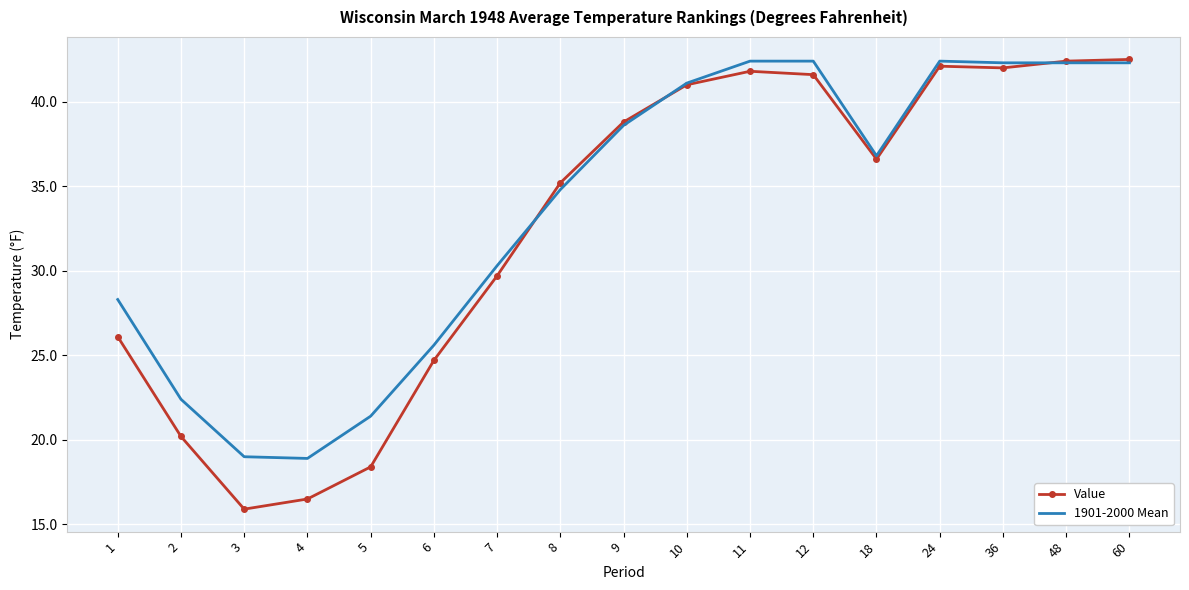

True or false: Value and 1901-2000 Mean intersect in this chart.

True